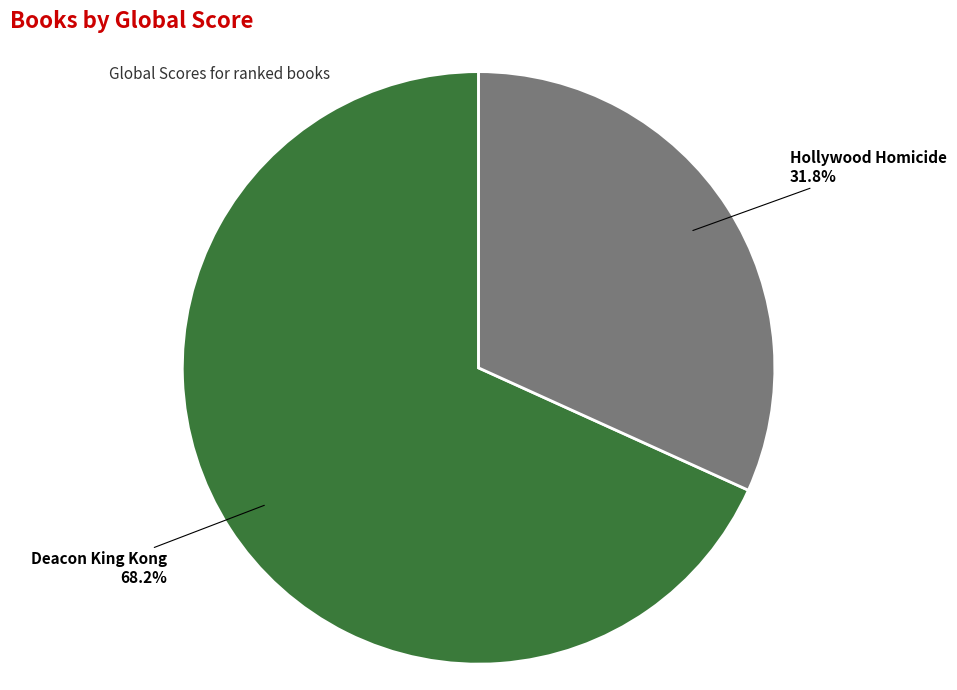

To the nearest percent, what is the combined percentage of Deacon King Kong and Hollywood Homicide?

100%